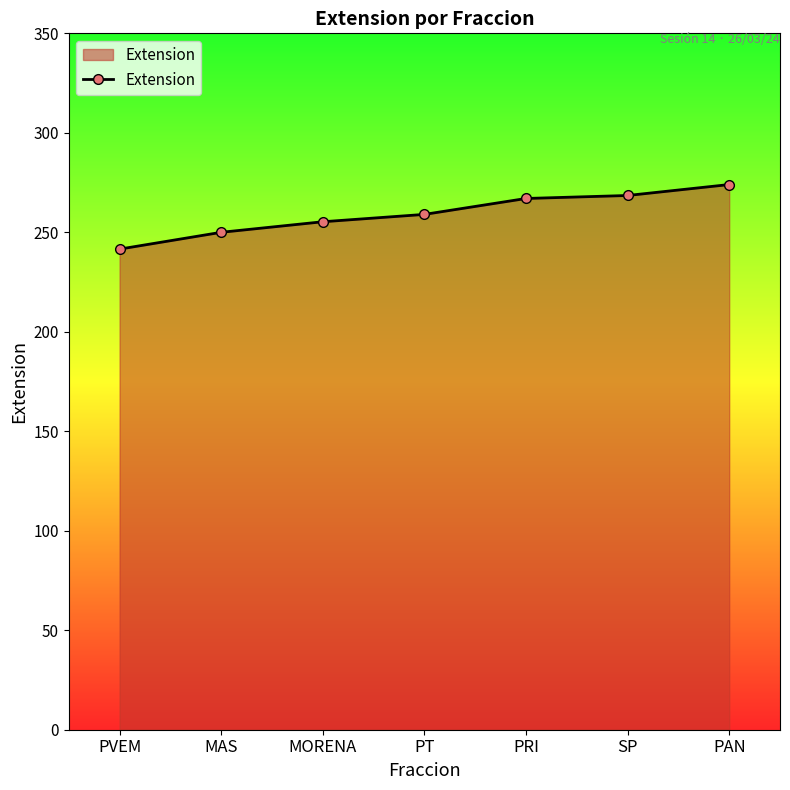

Which category has the lowest value across all series?

PVEM